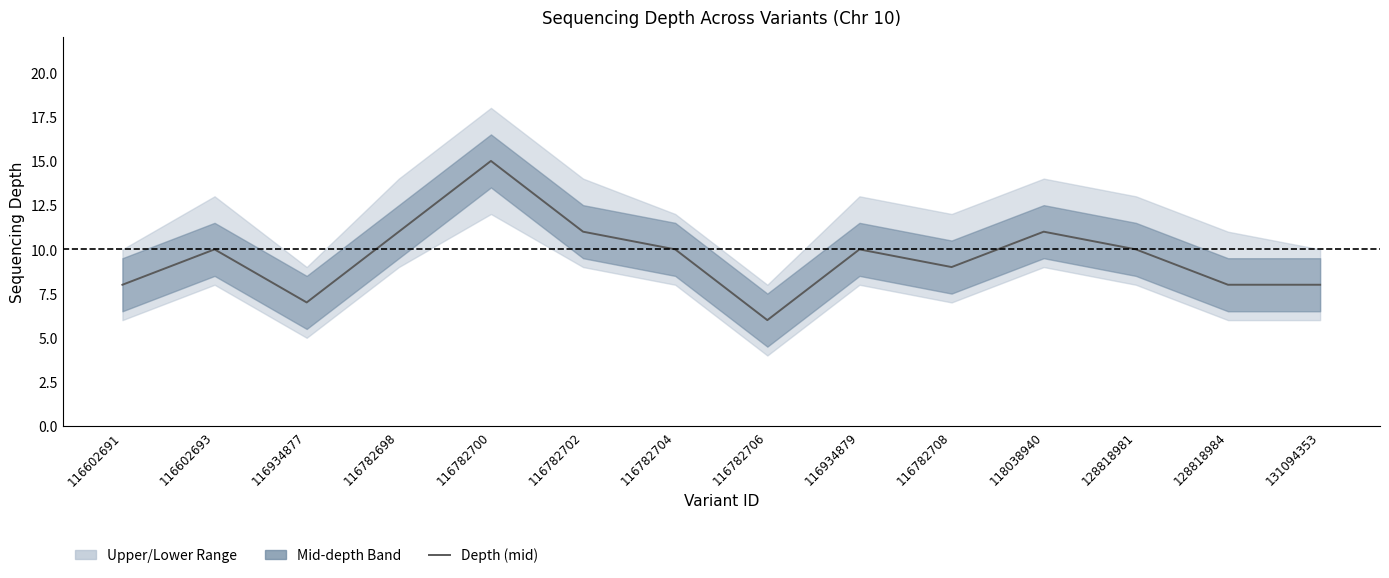

Is this an area chart (filled region under the line)?

No